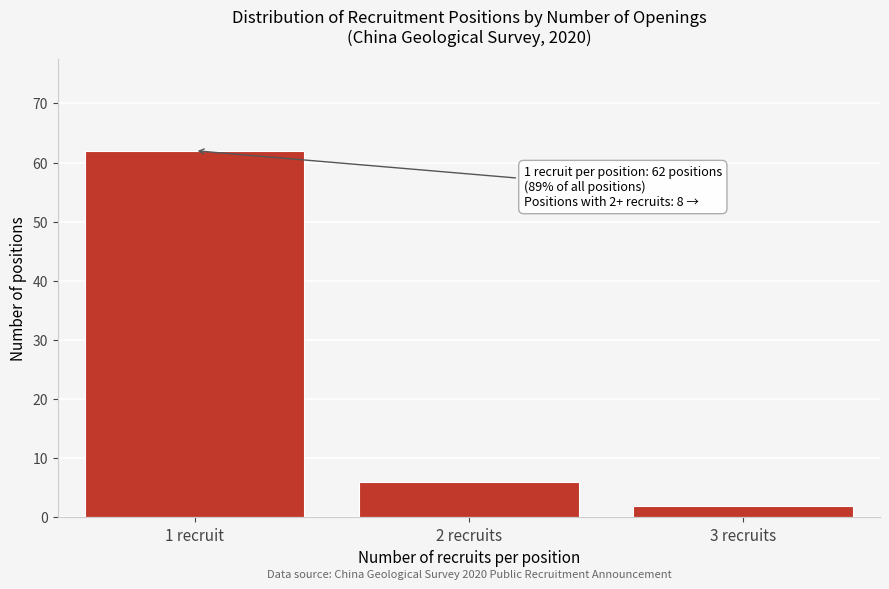

Reading left to right, what are all the values shown in this chart?

62	6	2